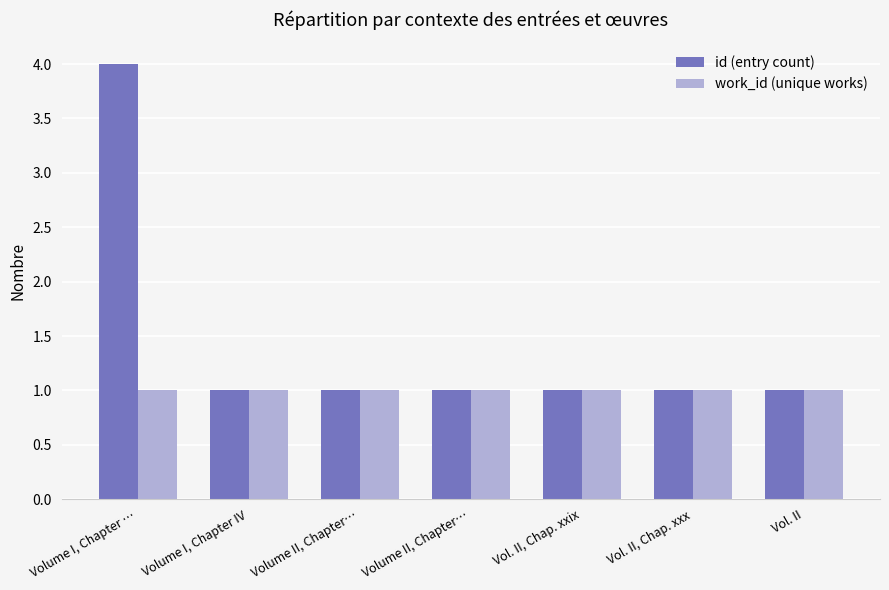

How many distinct data groups are displayed?

2